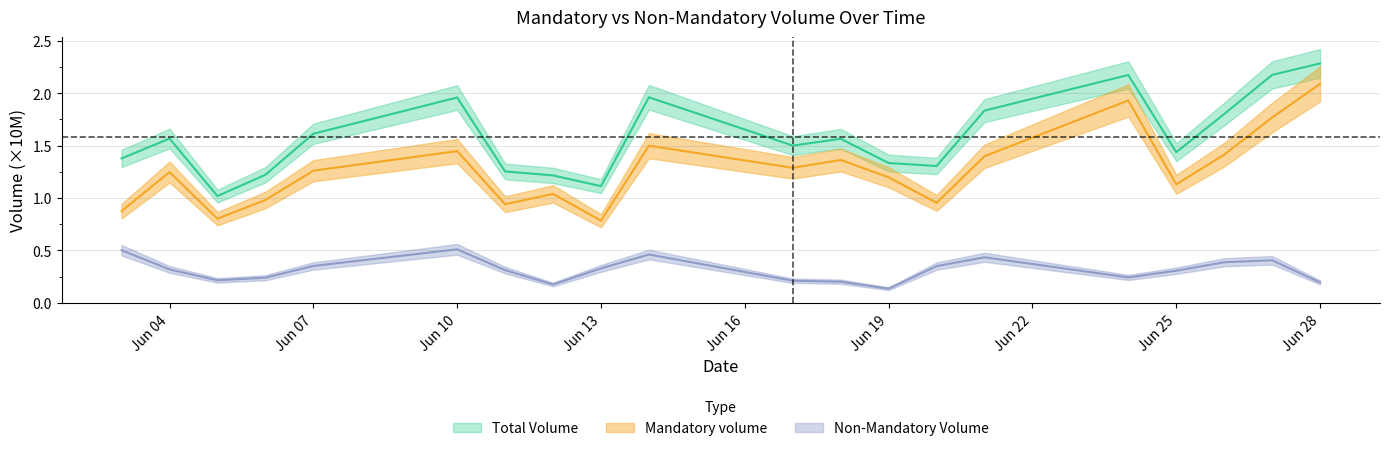

What is the sum of all Total Volume values?

31.7